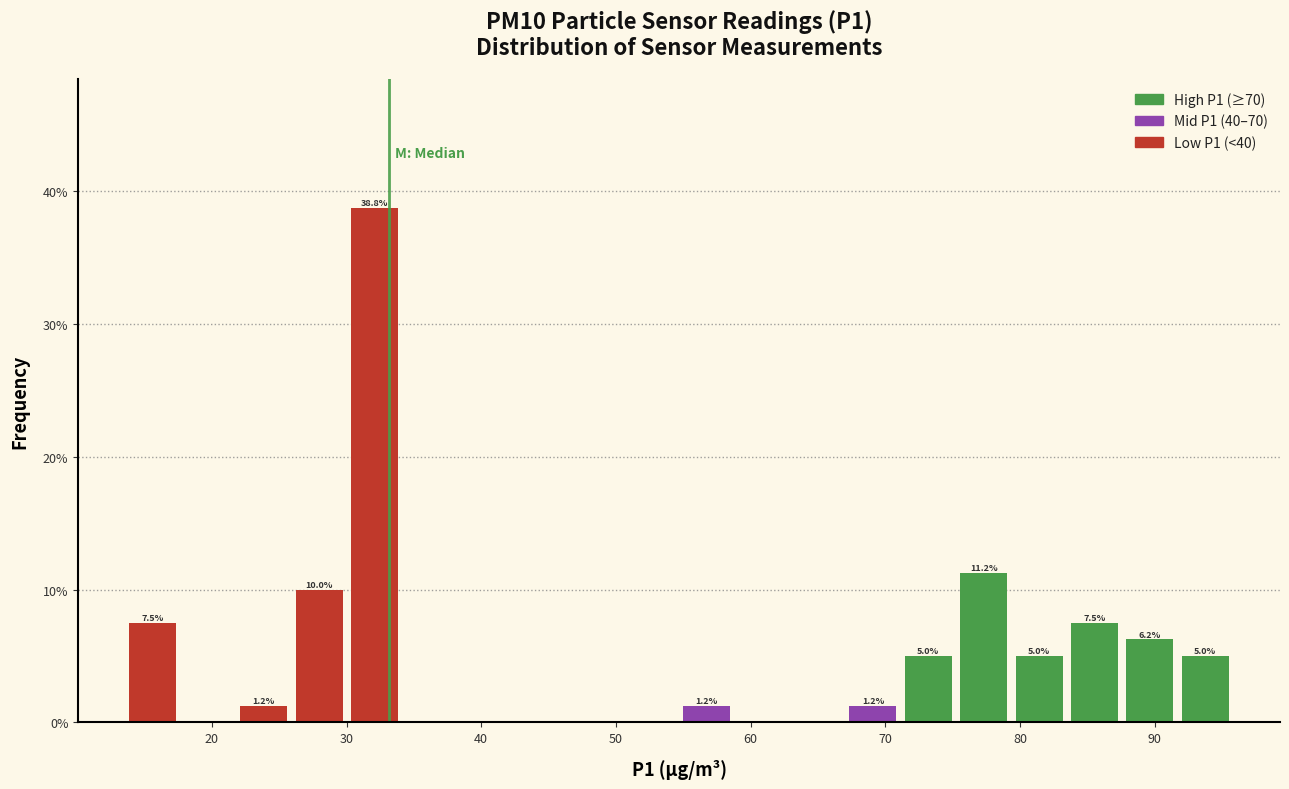

Over which range of the x-axis is the bar tallest?

30 to 34